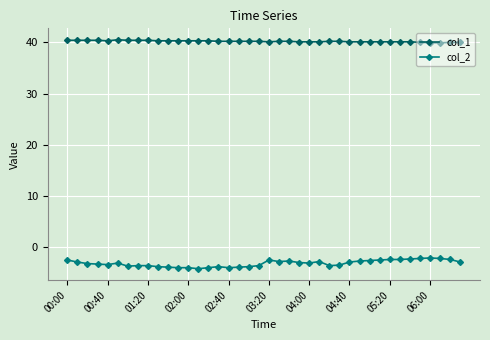

What is the value of the col_1 point at the 23rd from the left?

40.2